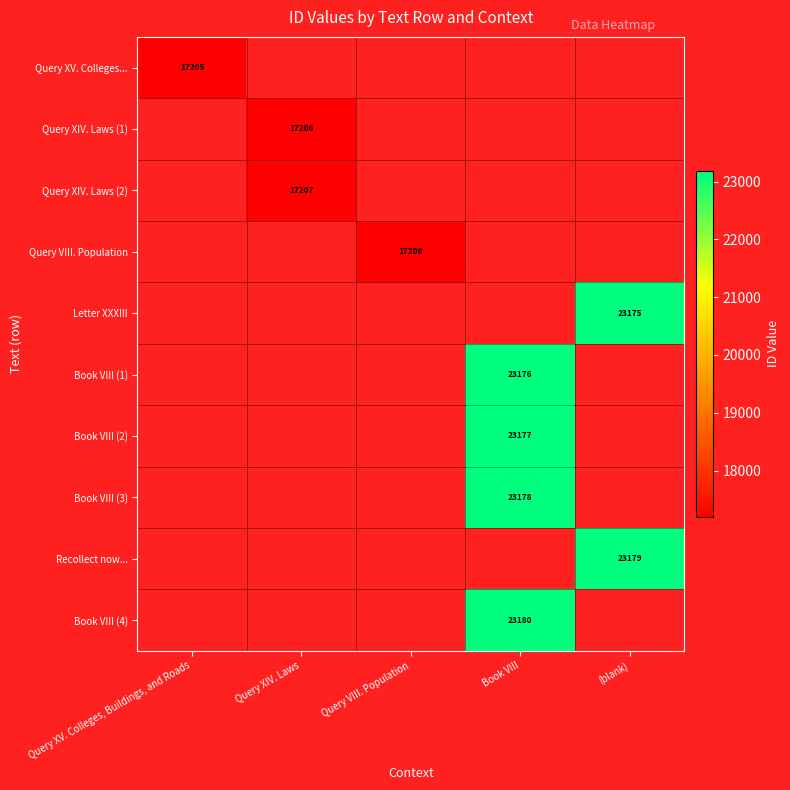

How many distinct data groups are displayed?

10